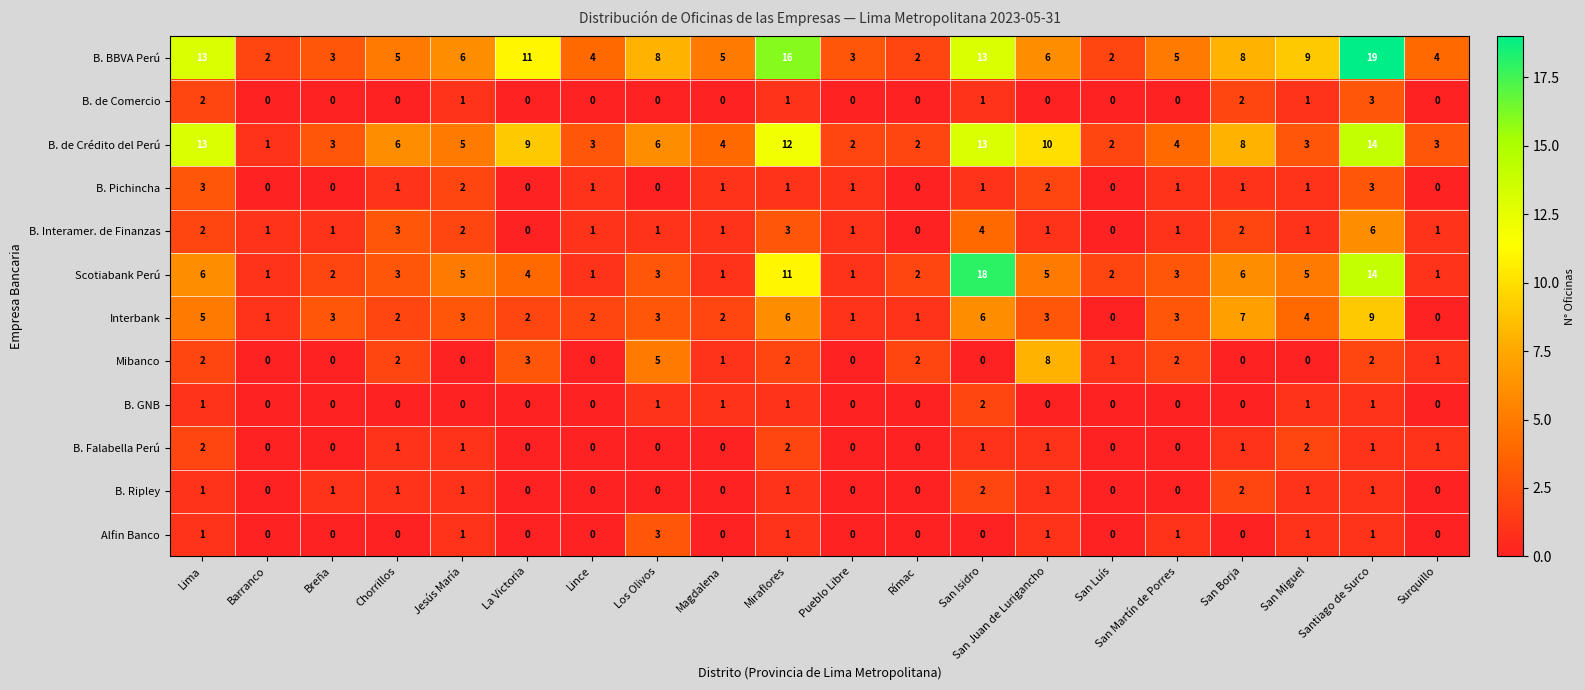

How many data points does each series have?

20